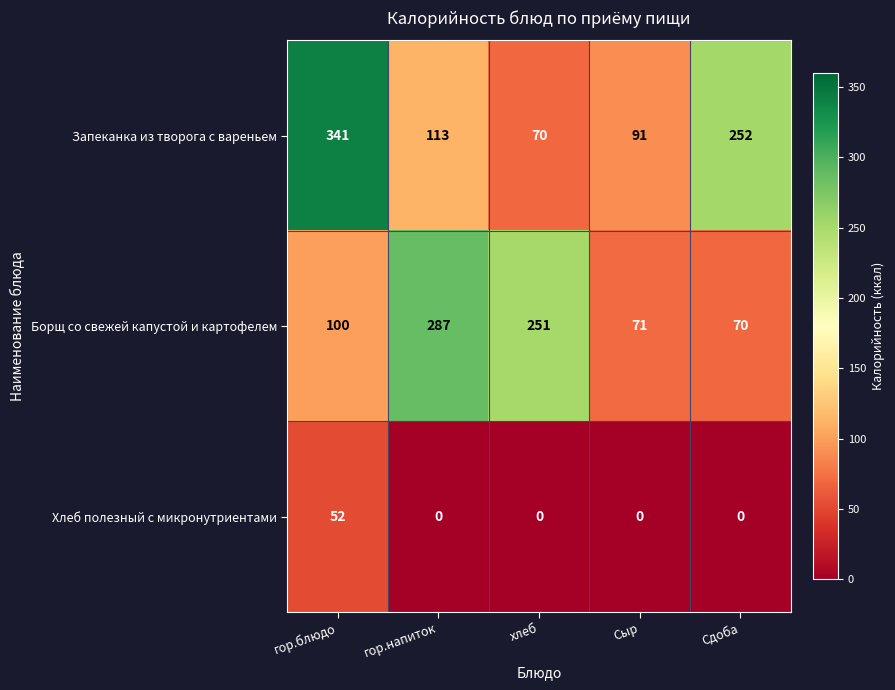

How many values in the Хлеб полезный с микронутриентами series exceed 0?

1